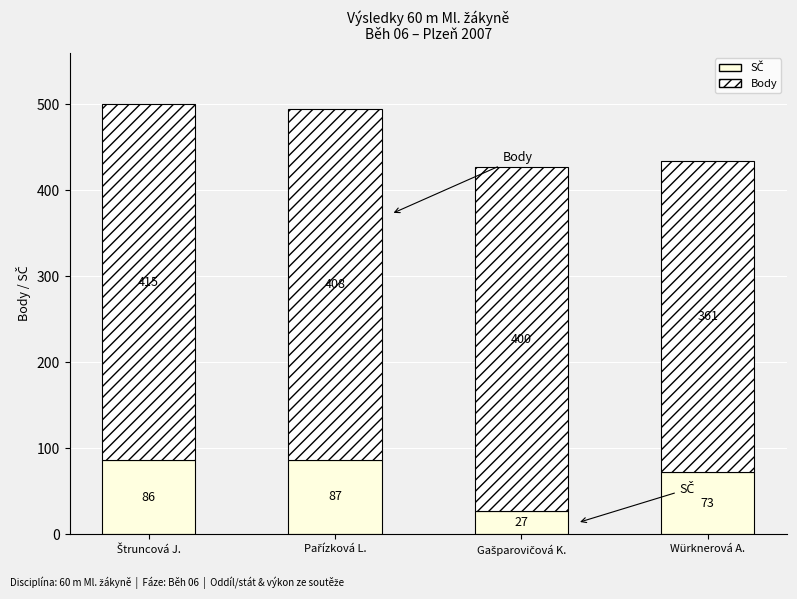

Does the chart contain stacked bars?

Yes